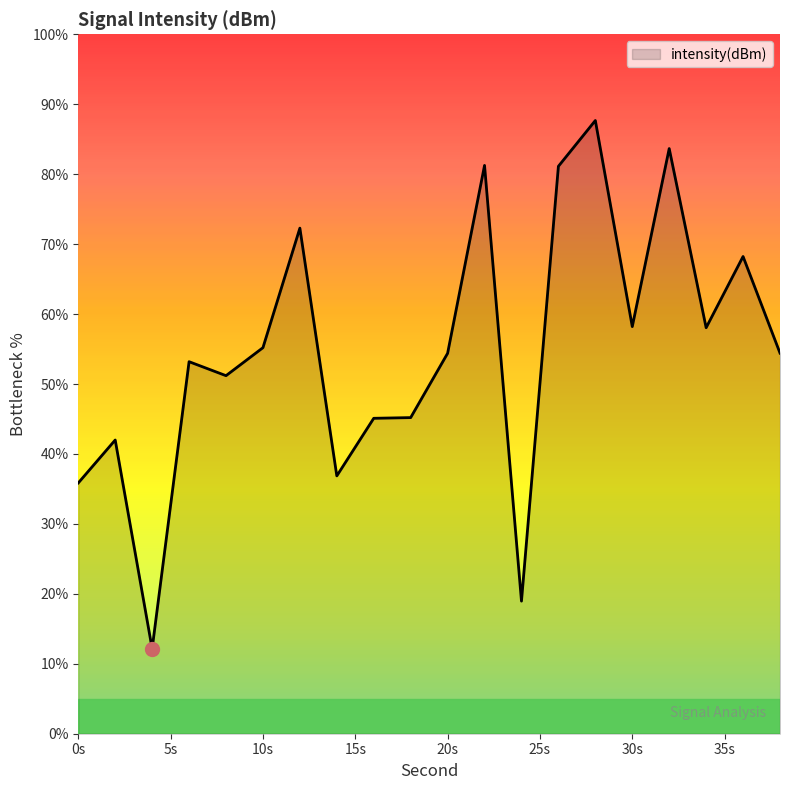

What is the minimum value shown in the chart?

12.2